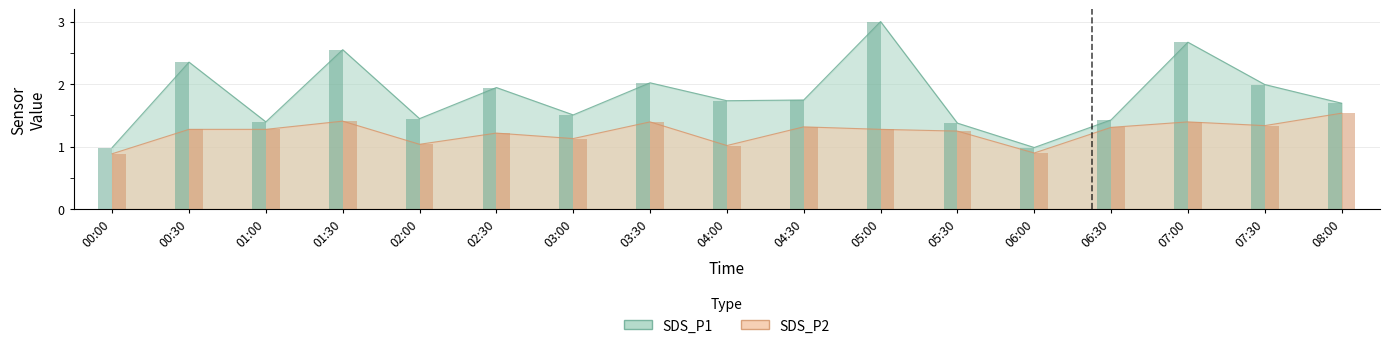

Where is SDS_P2 nearest to the value 1?

04:00